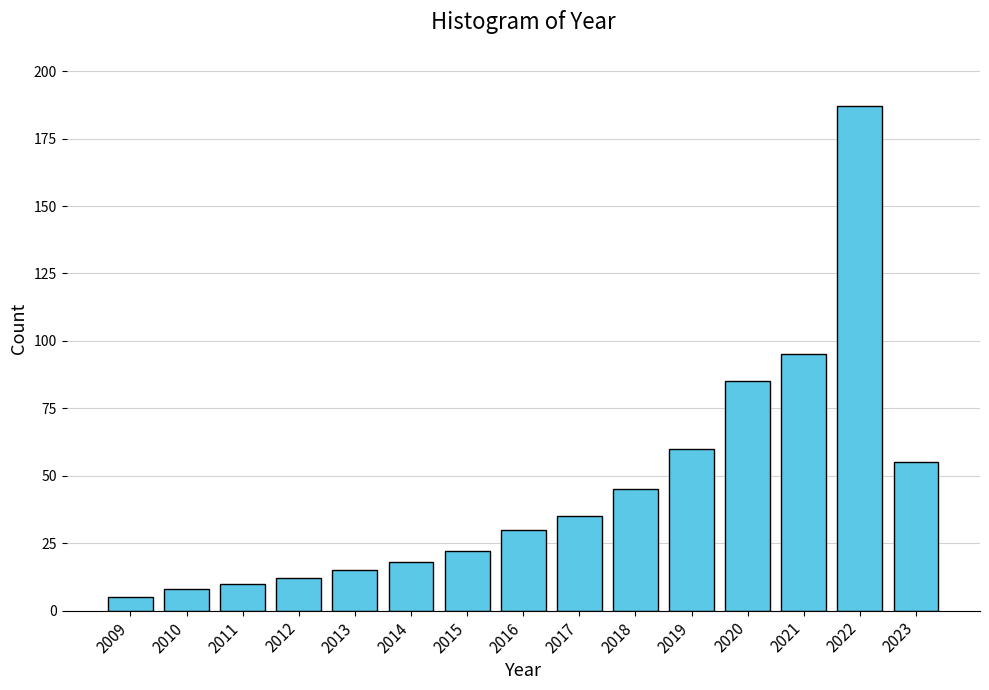

Reading right to left, list all the values displayed in this chart.

2023=55	2022=187	2021=95	2020=85	2019=60	2018=45	2017=35	2016=30	2015=22	2014=18	2013=15	2012=12	2011=10	2010=8	2009=5